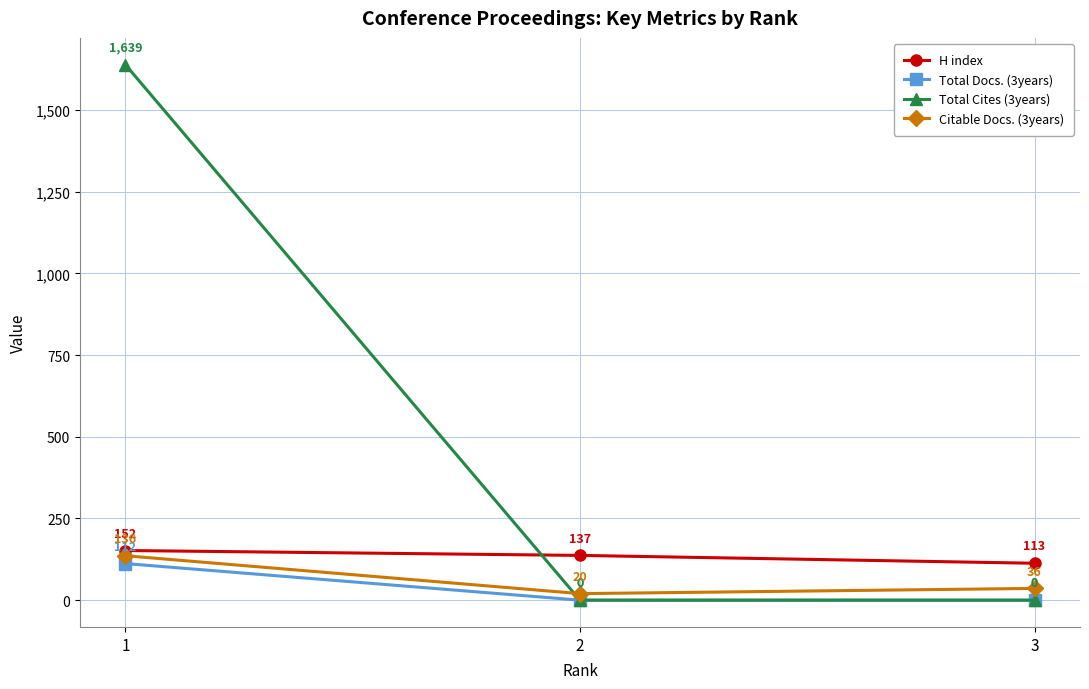

What is the lowest value of the Citable Docs. (3years) series?

20